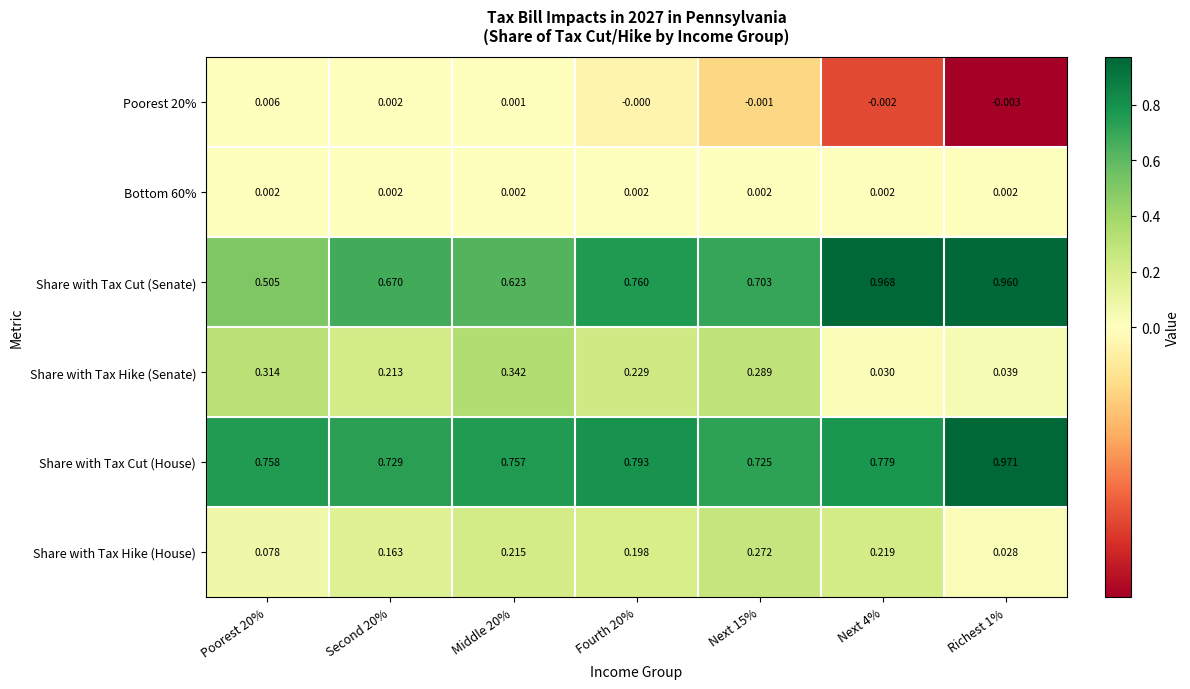

Which series has the largest range (max minus min)?

Share with Tax Cut (Senate)